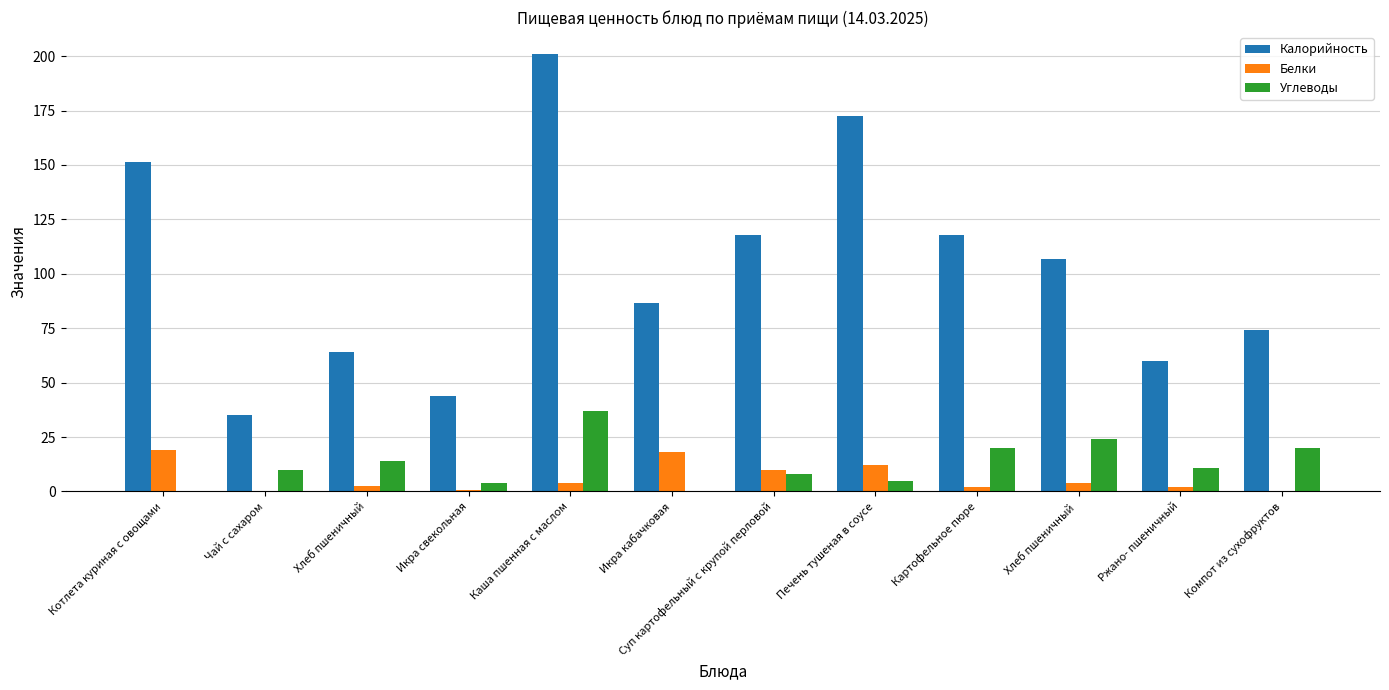

Which label corresponds to the largest value in the chart?

Каша пшенная с маслом